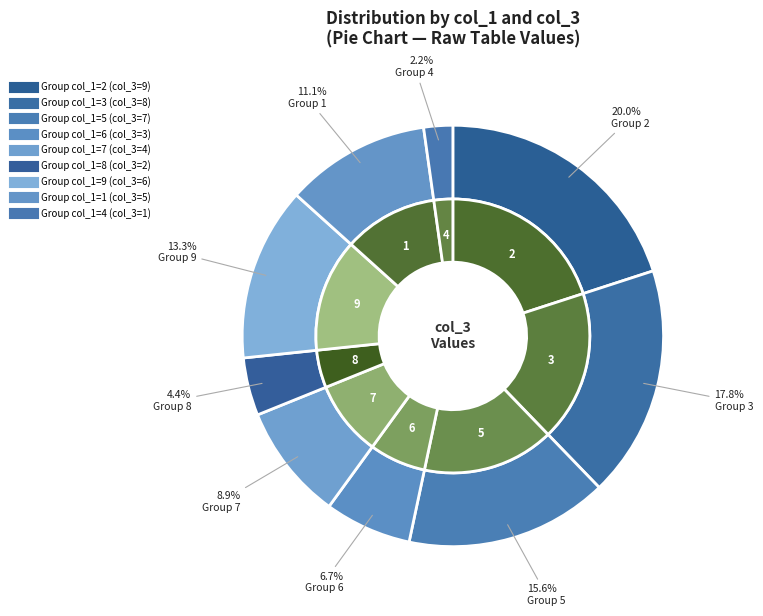

Count the number of slices in the pie.

9